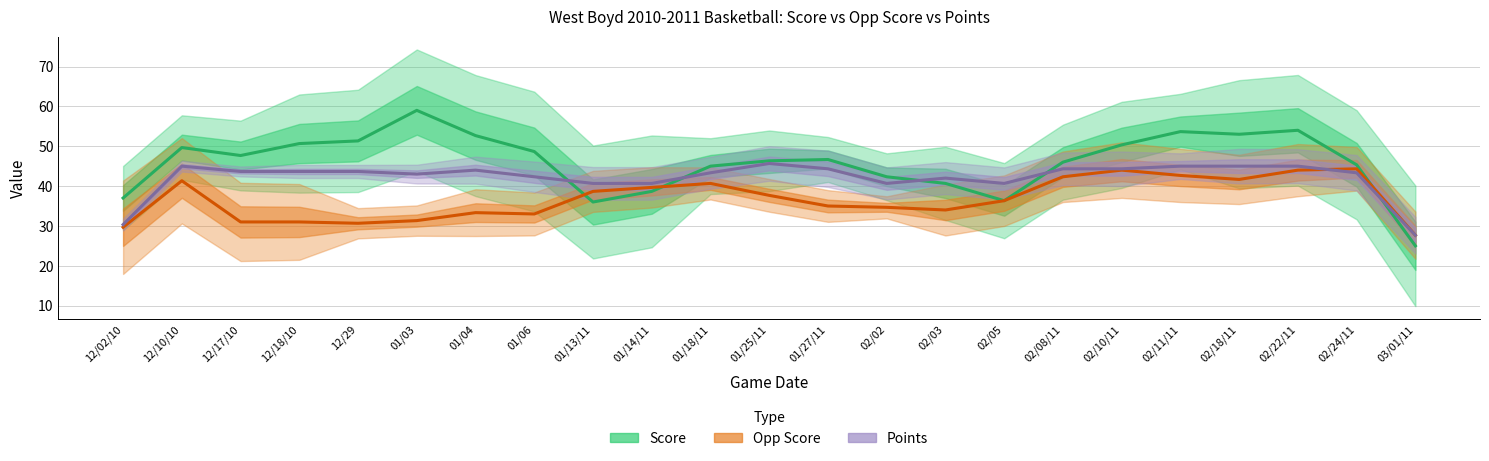

Reading left to right, list all the values displayed in this chart.

Score: 37.0	49.7	47.7	50.7	51.3	59.0	52.7	48.7	36.0	38.7	45.0	46.3	46.7	42.3	40.7	36.3	46.0	50.3	53.7	53.0	54.0	45.3	25.0
Opp Score: 29.7	41.3	31.0	31.0	30.7	31.3	33.3	33.0	38.7	39.7	40.7	37.7	35.0	34.7	34.0	36.3	42.3	44.0	42.7	41.7	44.0	44.3	27.7
Points: 30.3	45.0	43.7	43.7	43.7	43.0	44.0	42.3	40.7	40.7	43.3	45.7	44.3	40.7	42.0	40.7	44.3	44.3	45.0	45.0	45.0	43.3	27.7